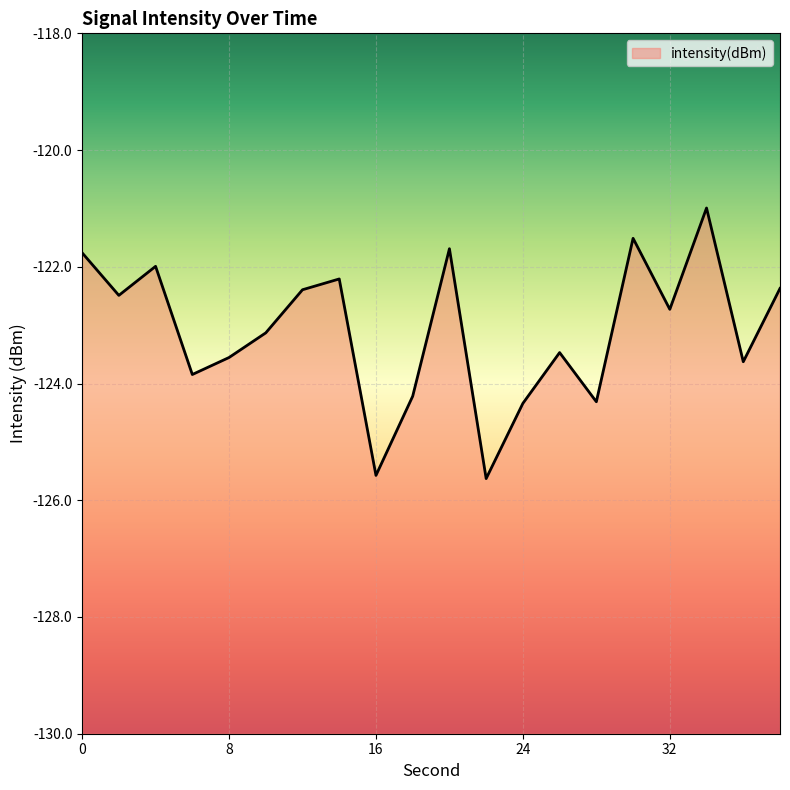

What is the value of the 6th point from the left?

-123.1